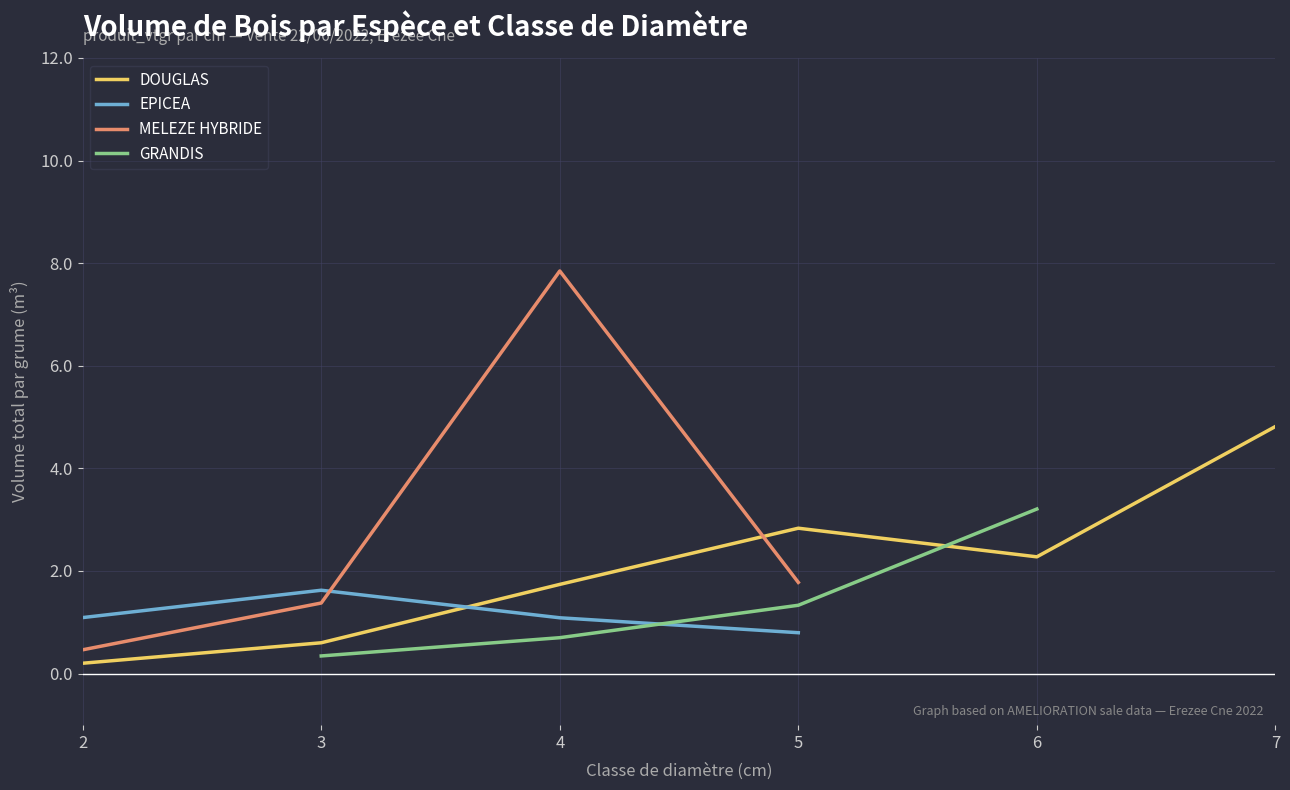

Is it true that DOUGLAS equals 3.0 at 4?

False